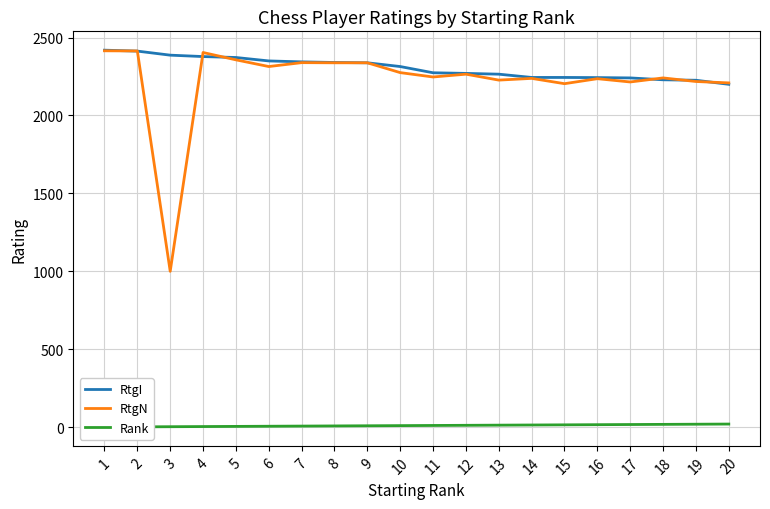

At 13, list the series in order from largest to smallest.

RtgI, RtgN, Rank